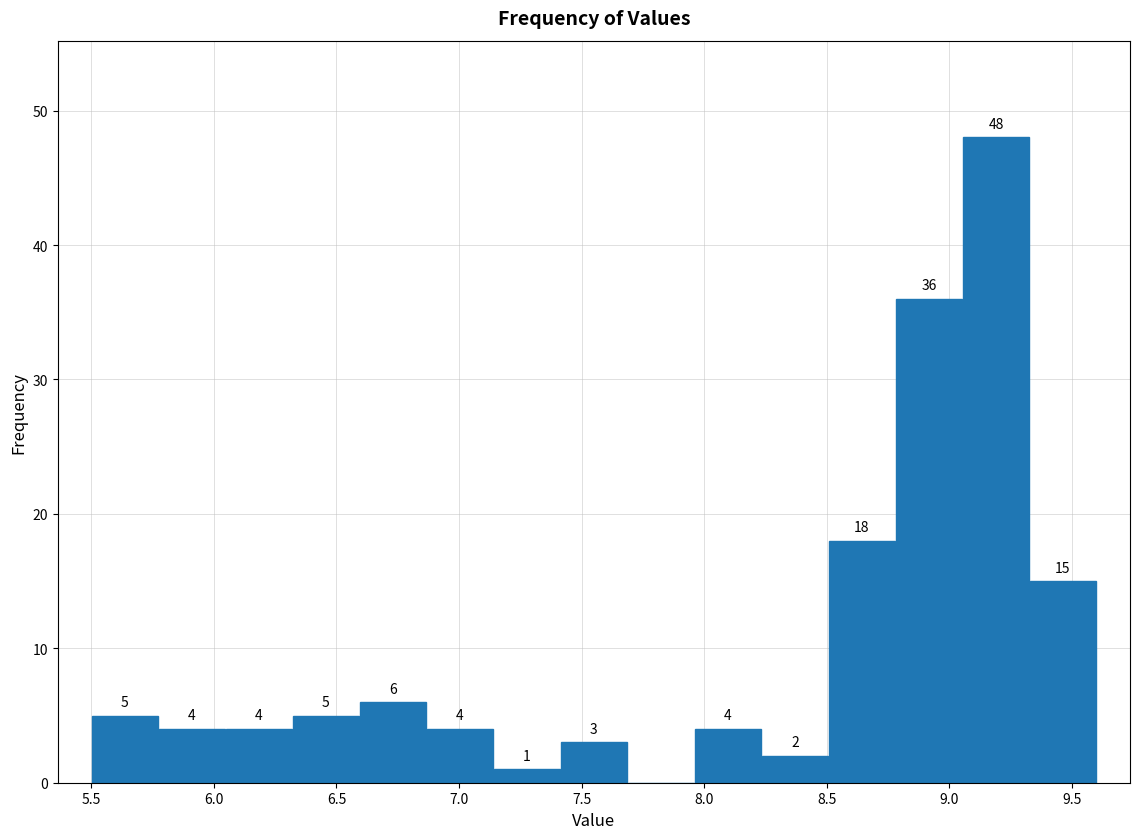

Over which range of the x-axis is the bar tallest?

9.05 to 9.35